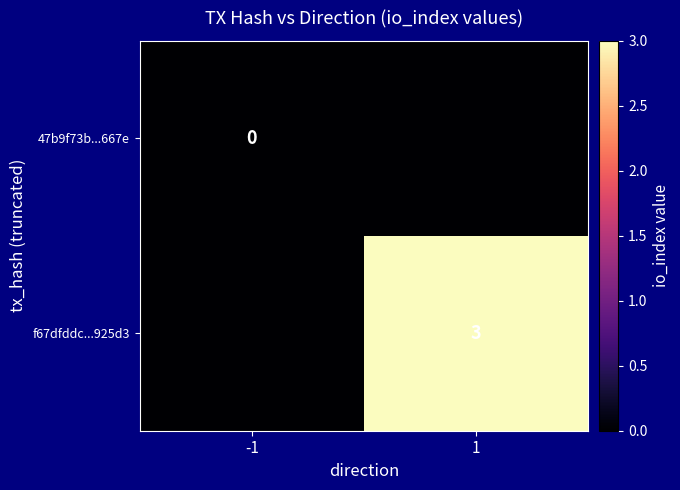

Count the number of categories in the chart.

2